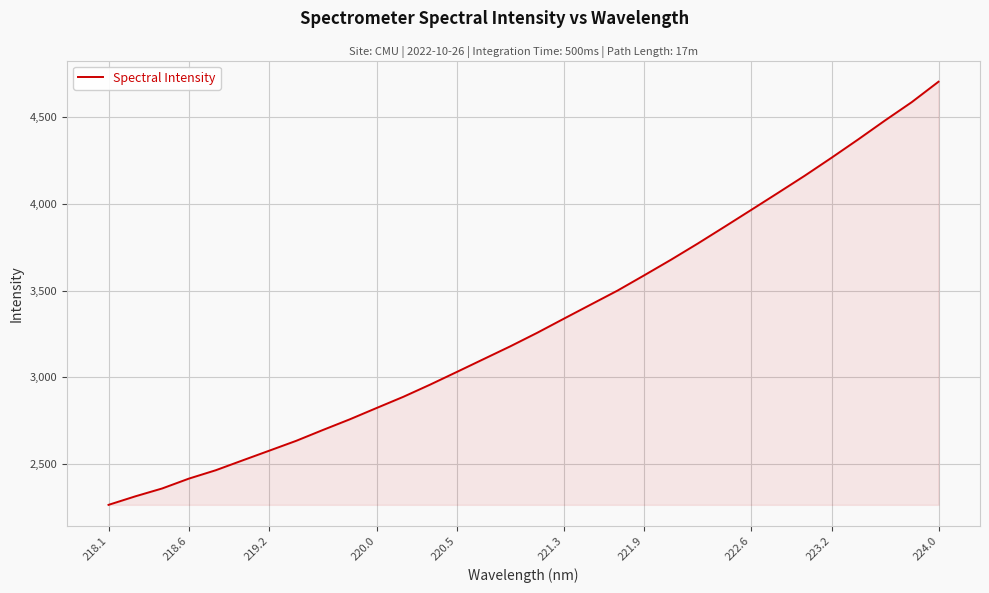

What is the greatest value displayed?

4704.4